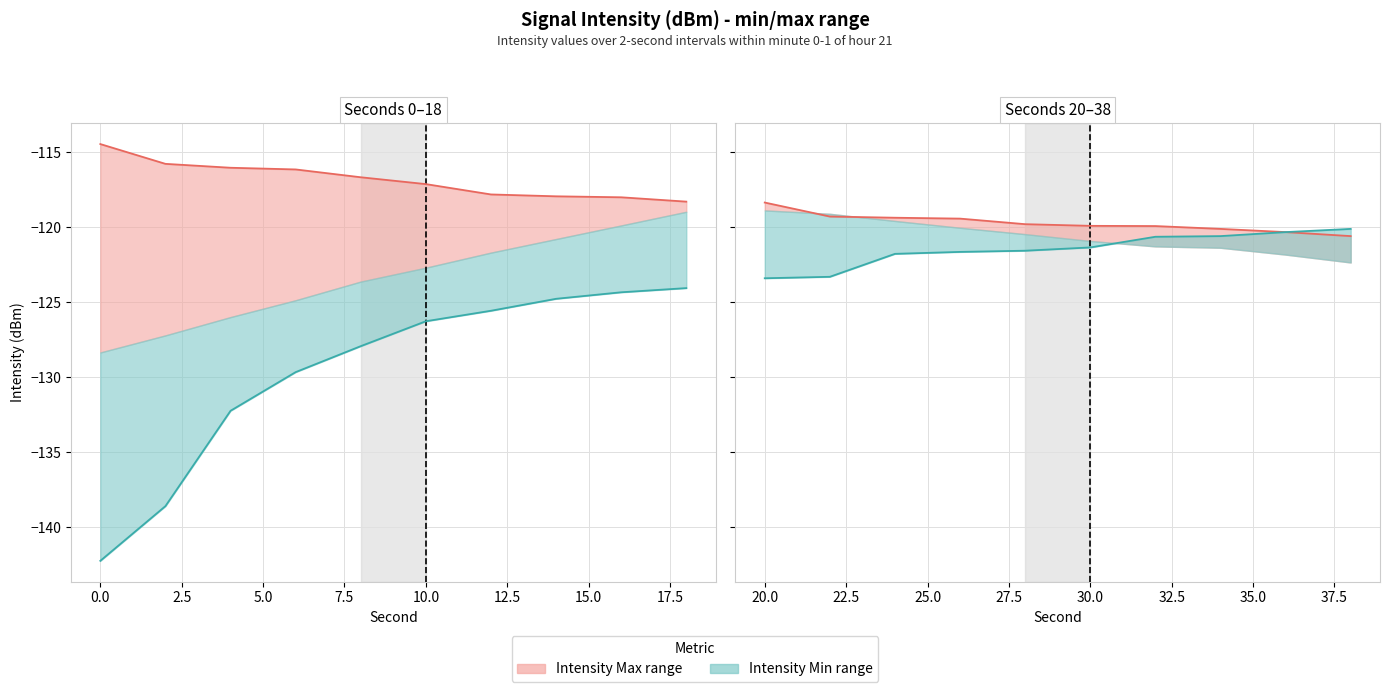

List the series in order of their peak value, lowest first.

Intensity Min, Intensity Max